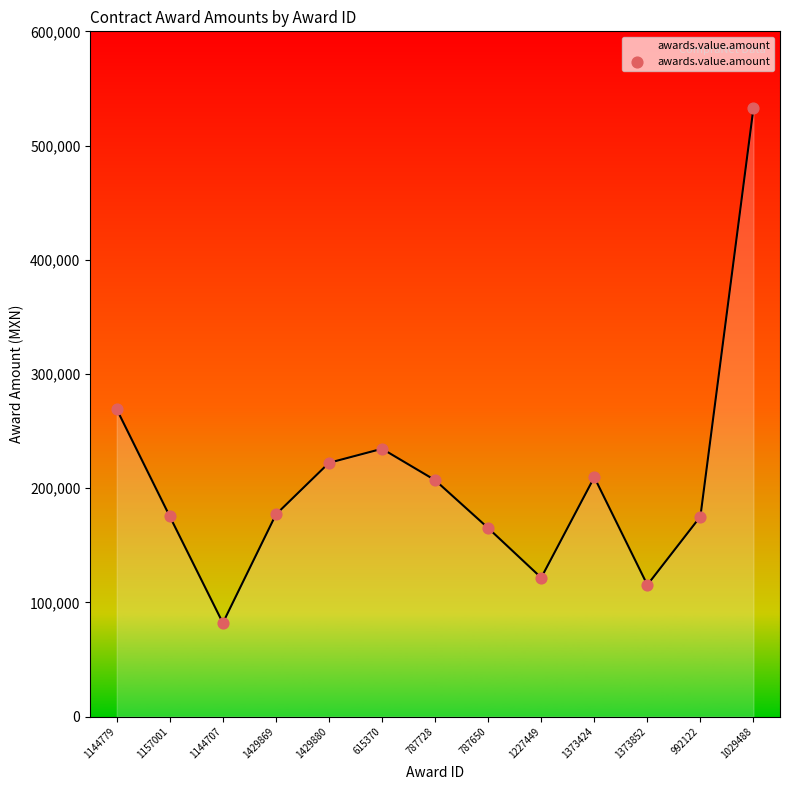

Which has a higher value, 1144779 or 1373852?

1144779